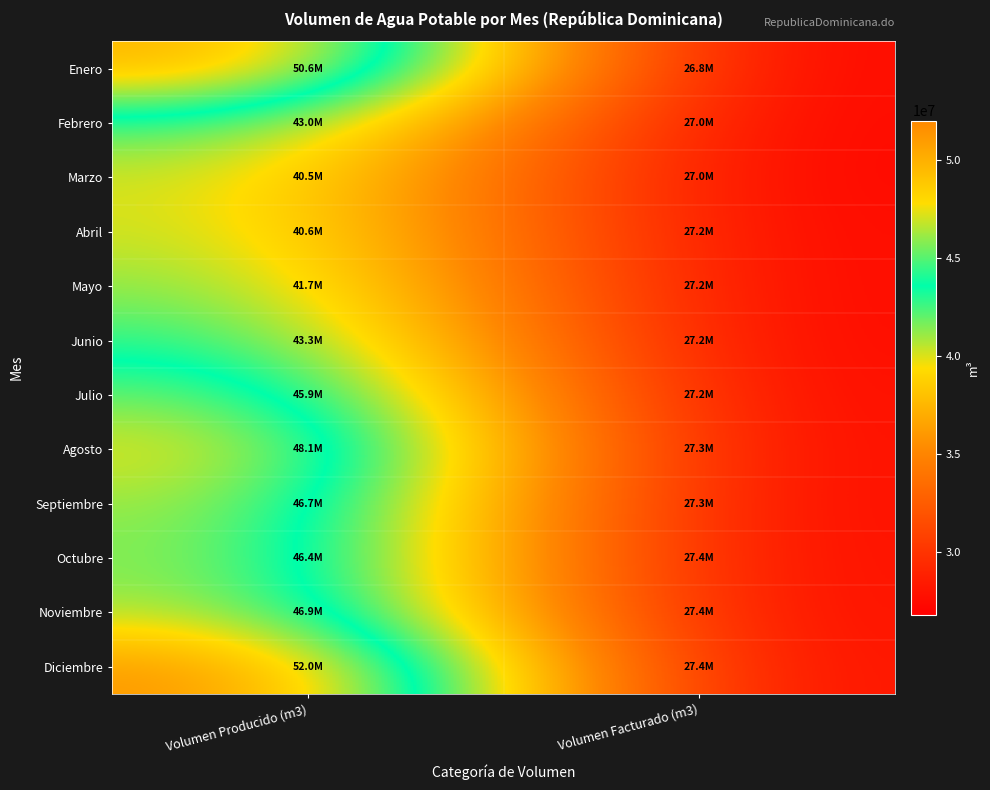

Rank the series at Volumen Producido (m3) from highest to lowest value.

Diciembre, Enero, Agosto, Noviembre, Septiembre, Octubre, Julio, Junio, Febrero, Mayo, Abril, Marzo